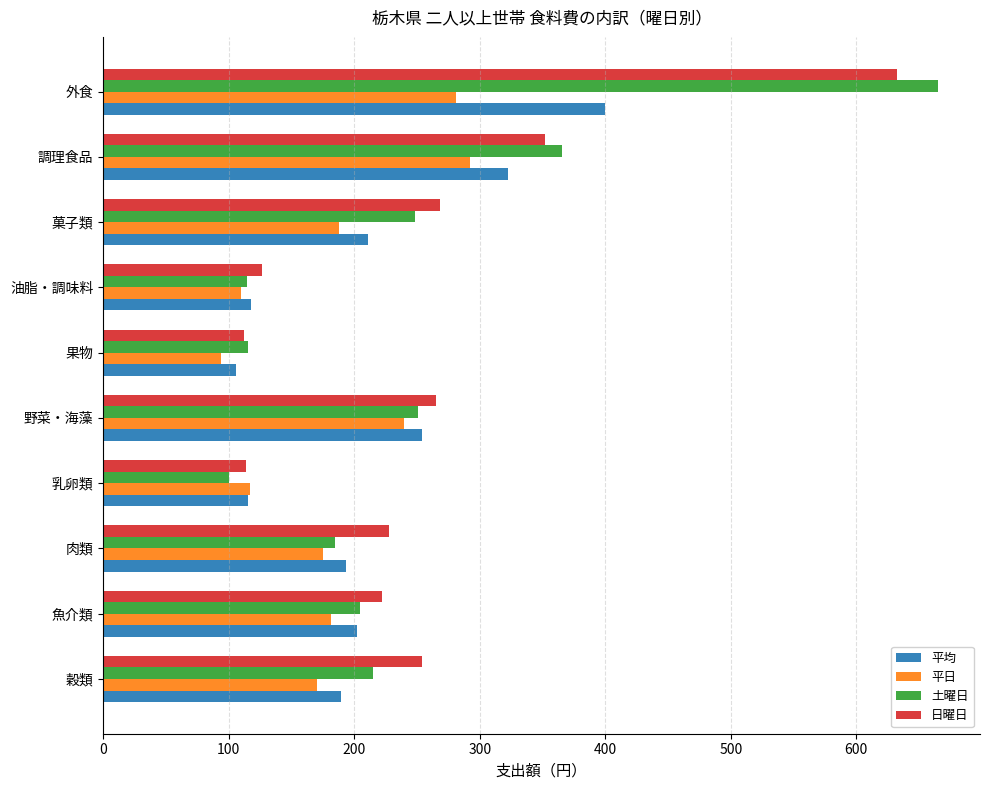

The value of 平均 at 野菜・海藻 is 254.3. True or false?

True